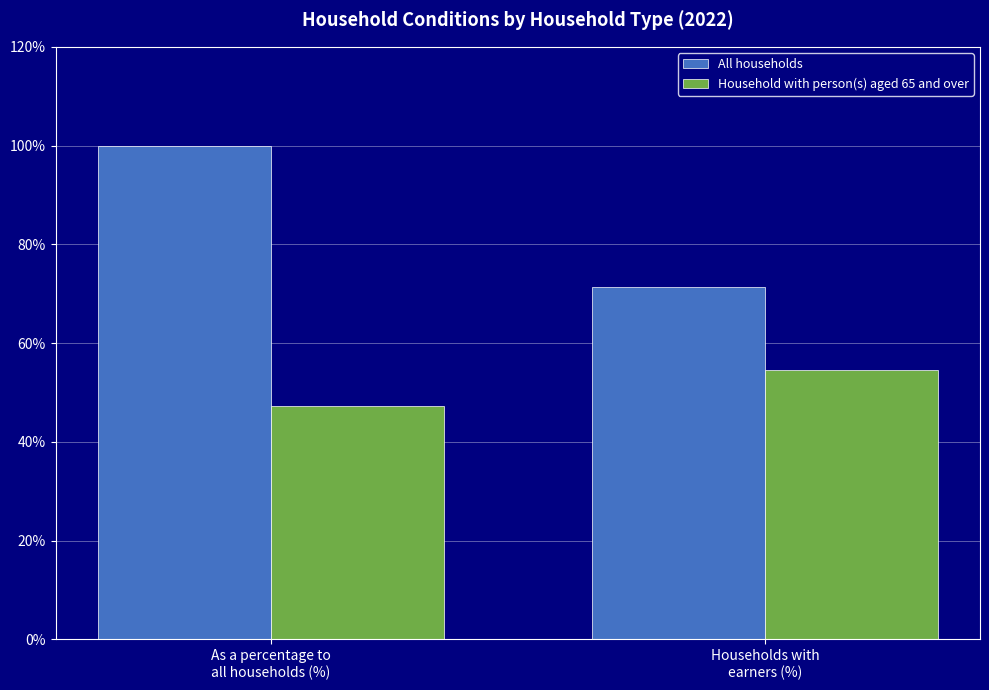

Count the number of categories in the chart.

2